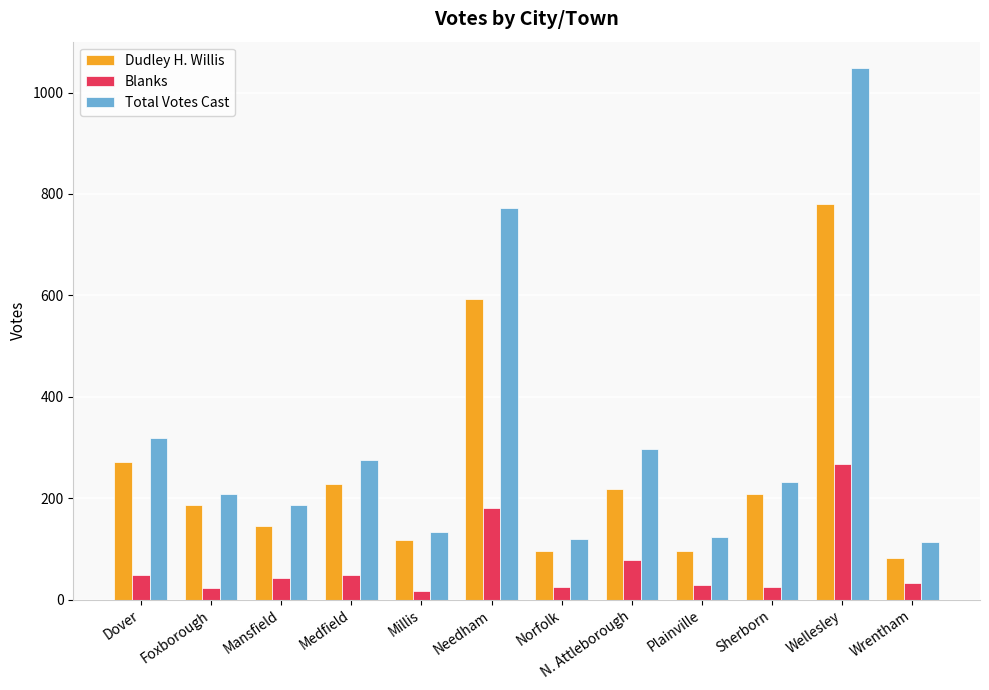

What is the approximate value of Total Votes Cast at Plainville?

123